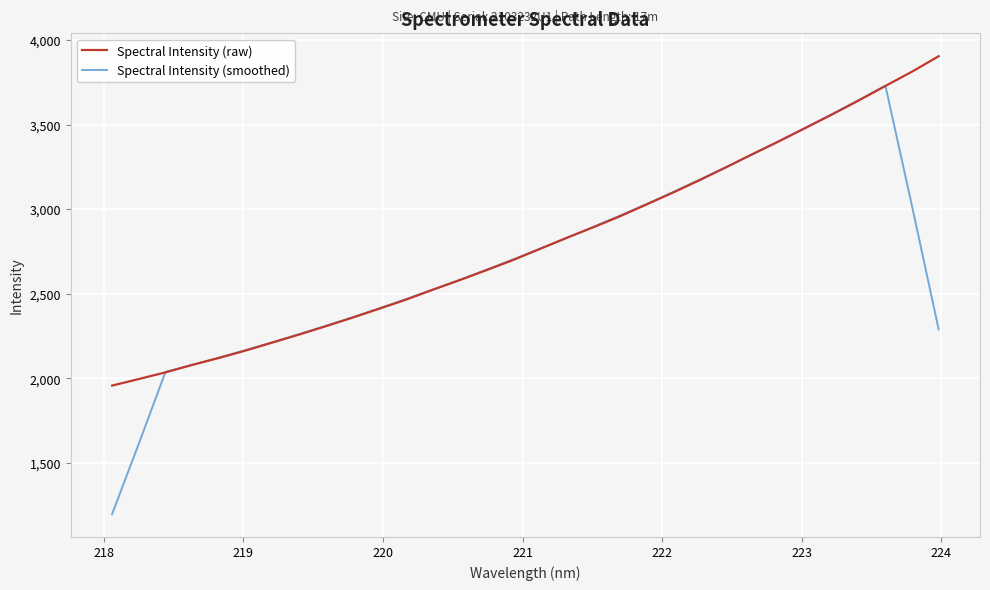

What are all the series names shown in the legend?

Spectral Intensity (raw), Spectral Intensity (smoothed)